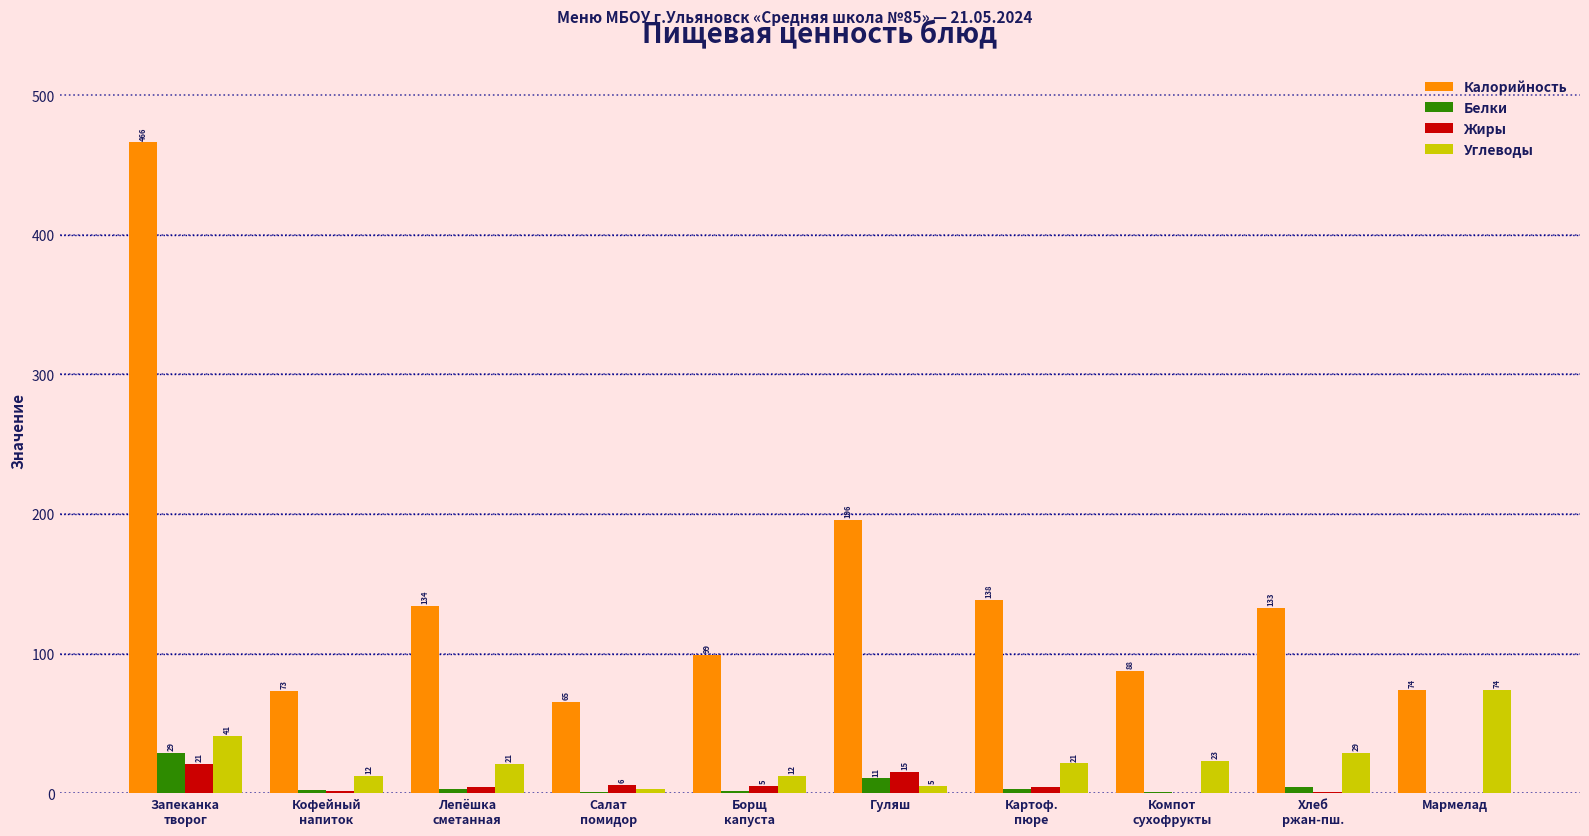

What value does the Калорийность series have at Запеканка
творог?

466.1